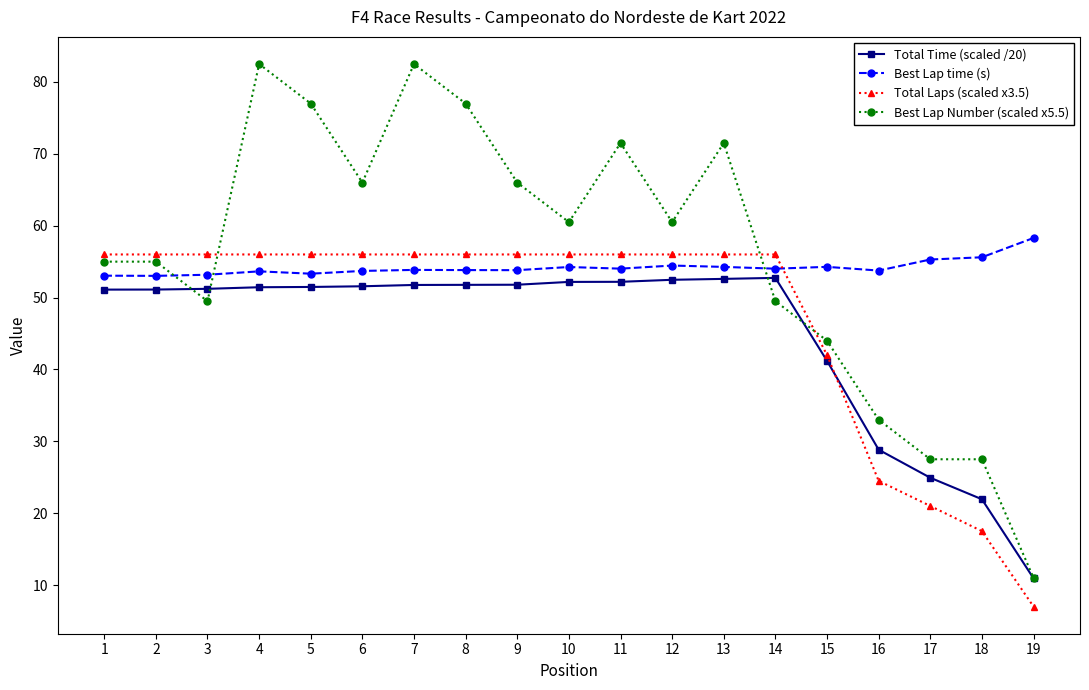

True or false: Total Time (scaled /20) has a value of 28.7 at 4.

False